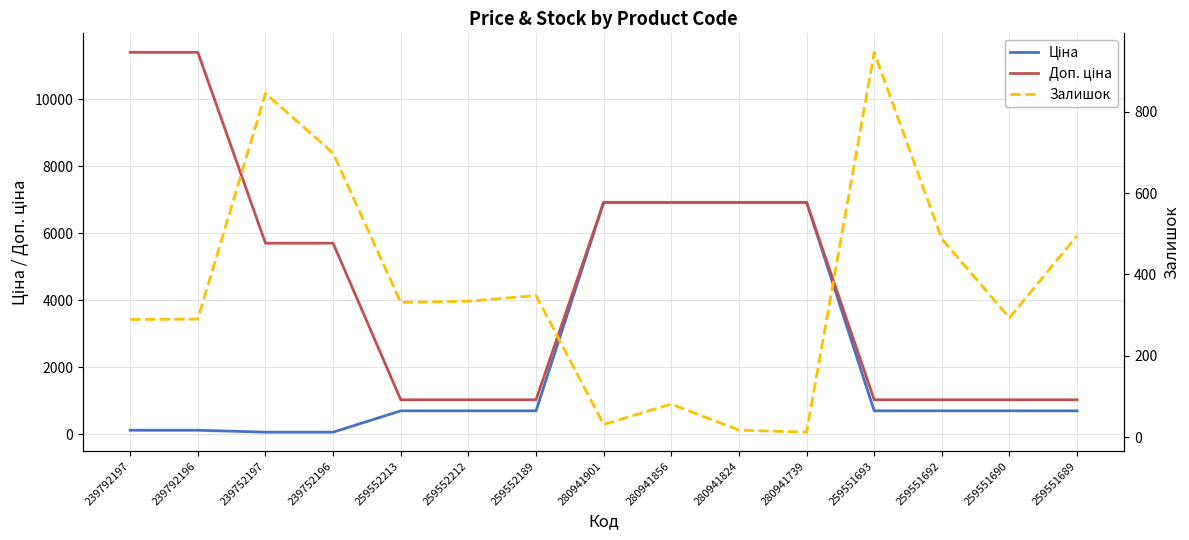

At how many categories does at least one series exceed 3680?

8